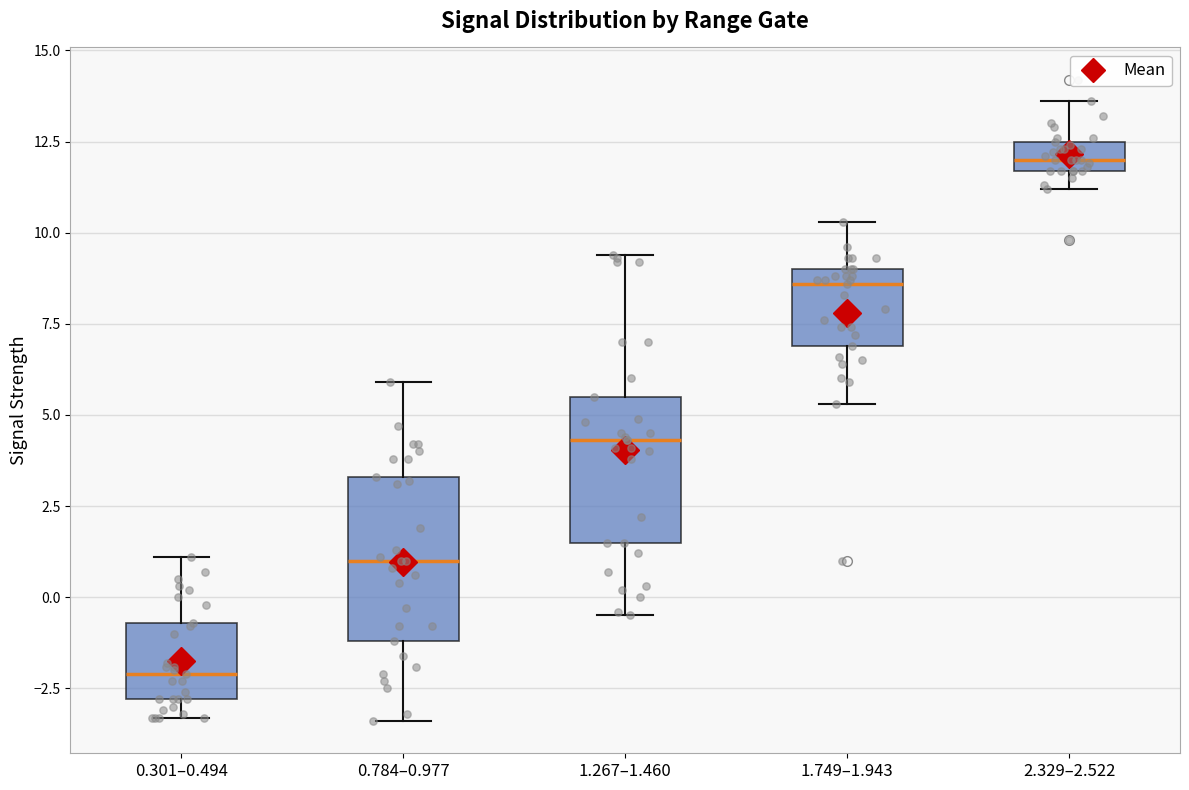

Where does the lower whisker of the box for 0.784–0.977 end on the y-axis? The values are not printed on the chart, so give them approximately, as read against the axis.

-3.5